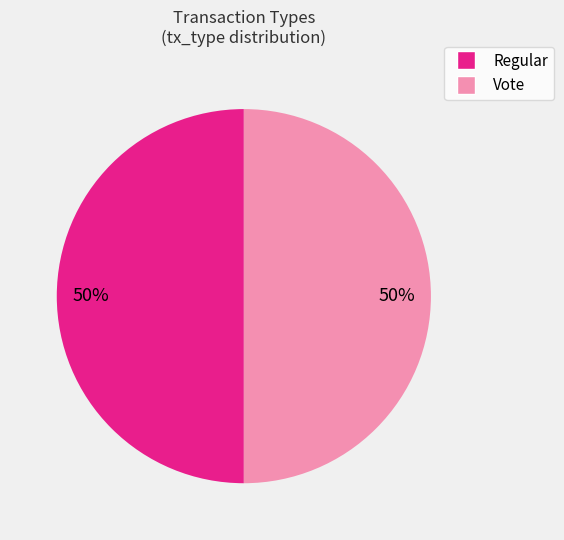

What is the ratio of the value at Vote to the value at Regular?

1.0